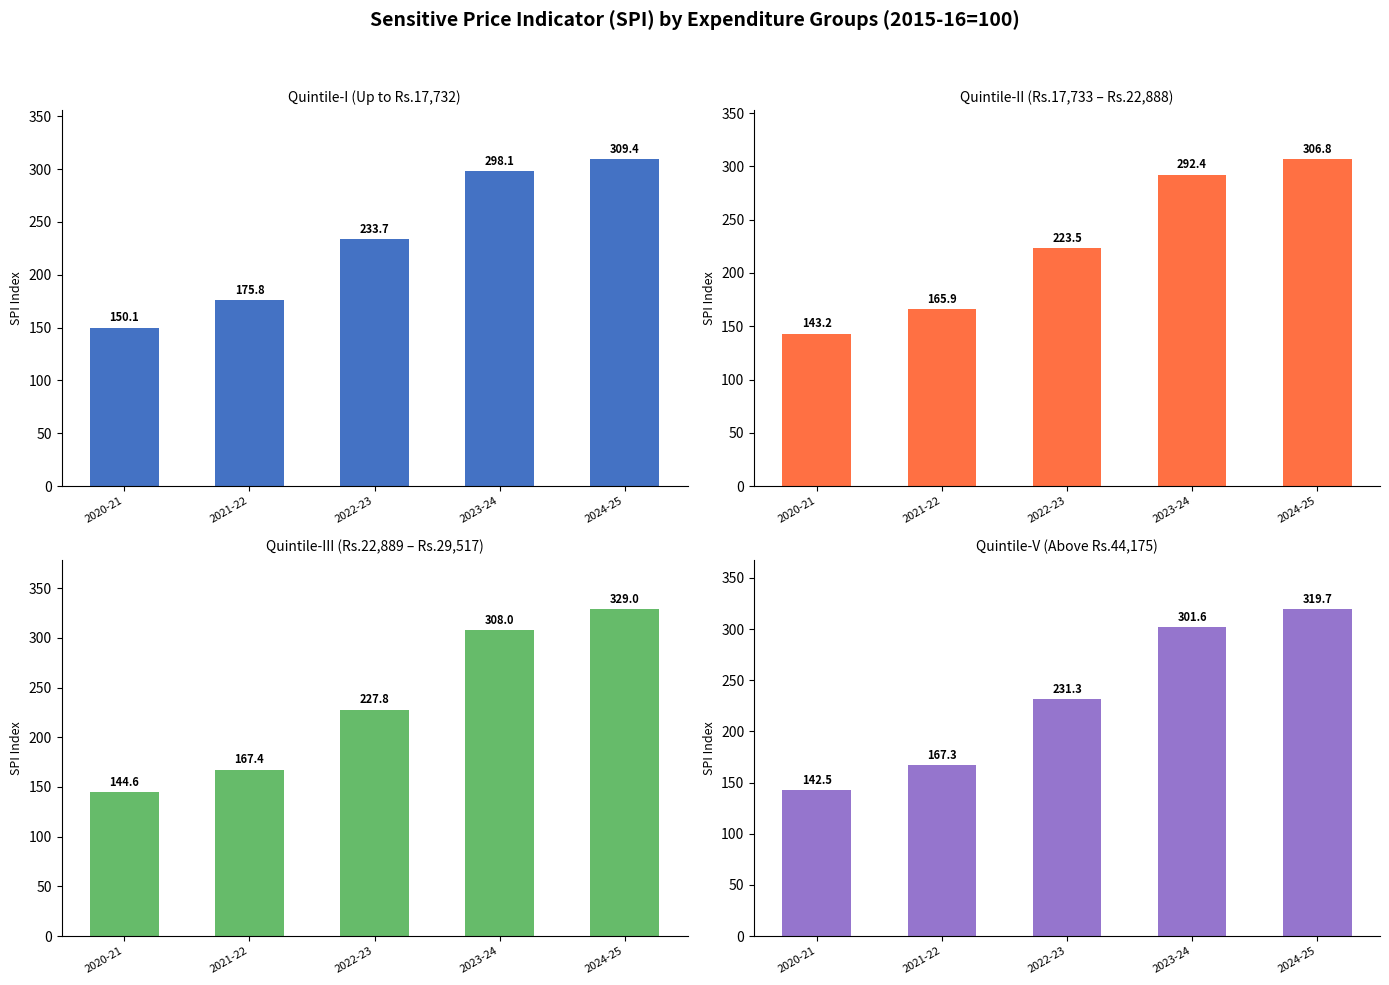

Is the value of Quintile-V at 2022-23 greater than the value of Quintile-I at 2024-25?

No